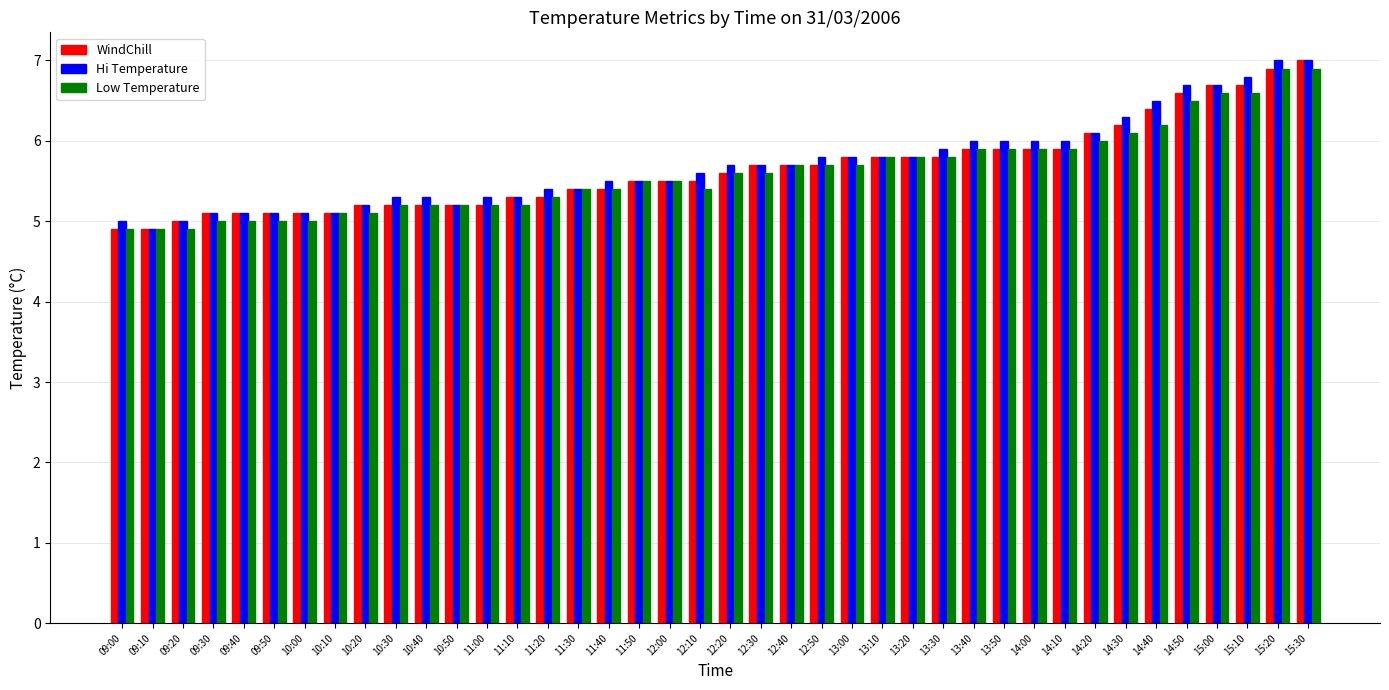

At which label does Hi Temperature reach its minimum?

09:10